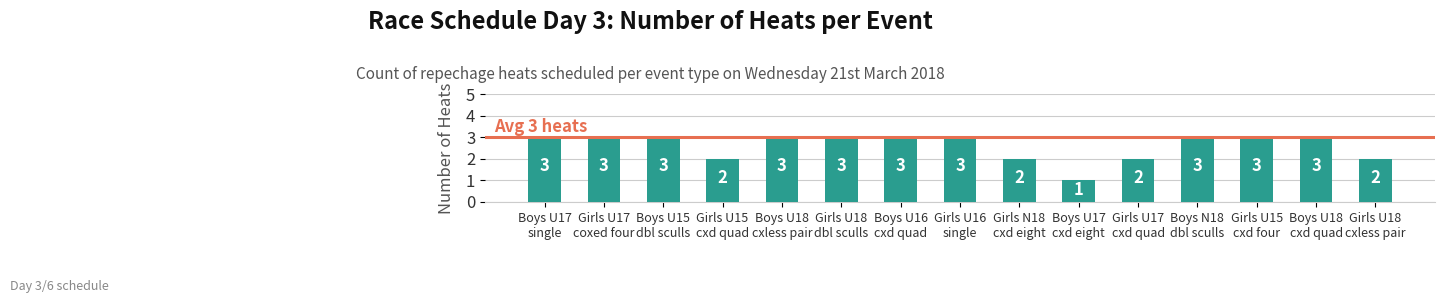

What is the value of the 10th bar from the left?

1